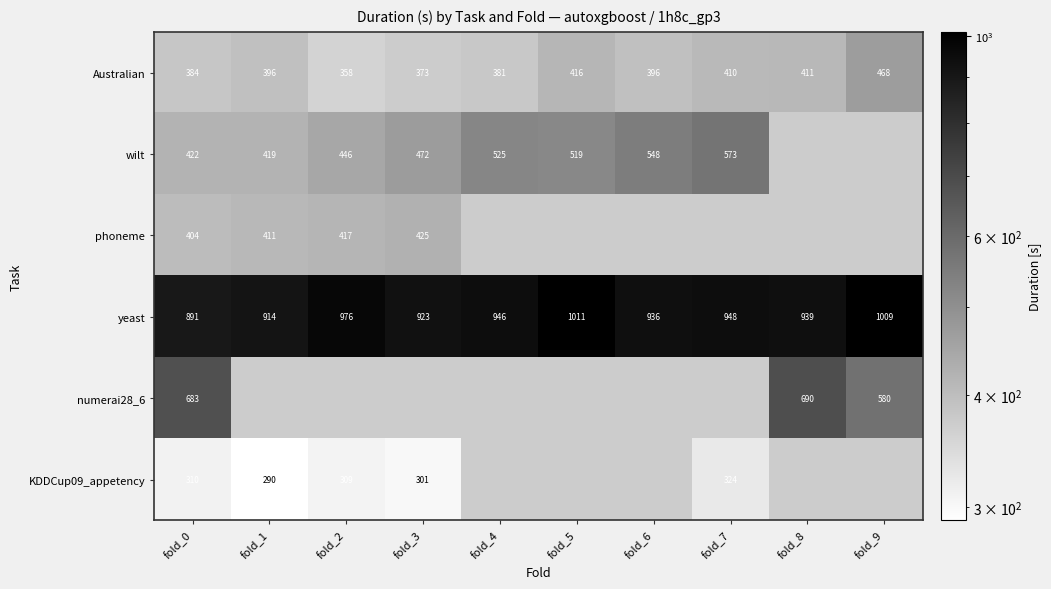

At which category is the sum across all series the highest?

fold_0